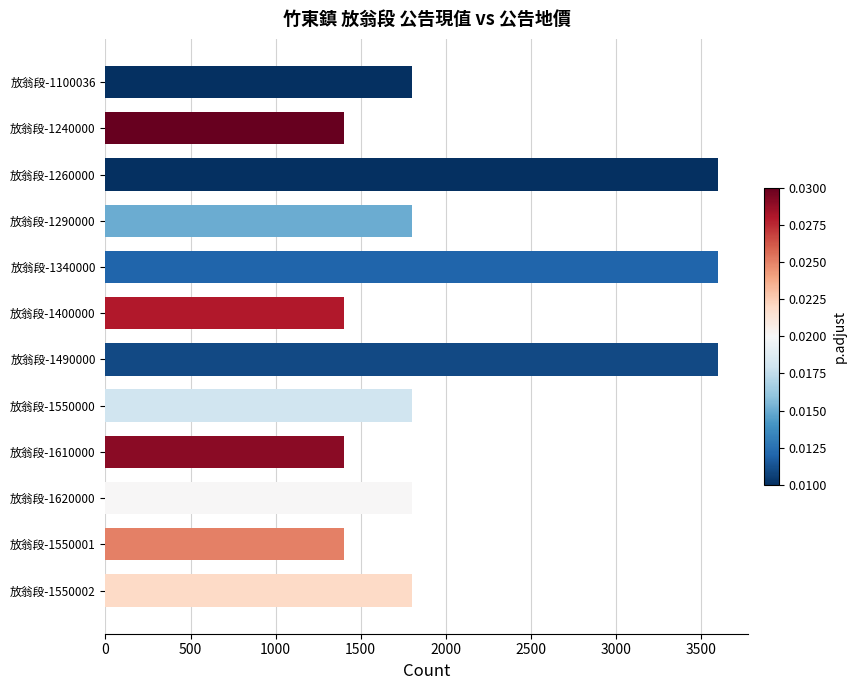

Is it true that the value at 放翁段-1550002 is 3145?

False